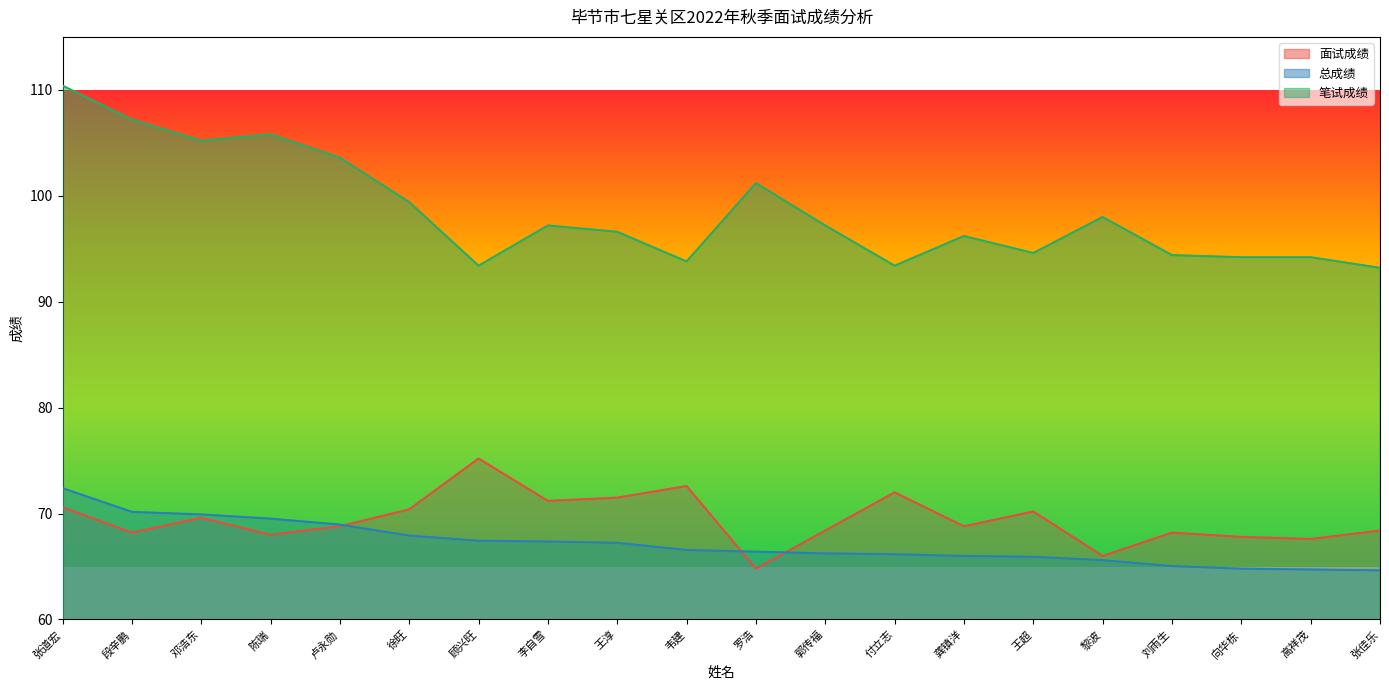

What is the difference between the maximum and minimum values in the 面试成绩 series?

10.4